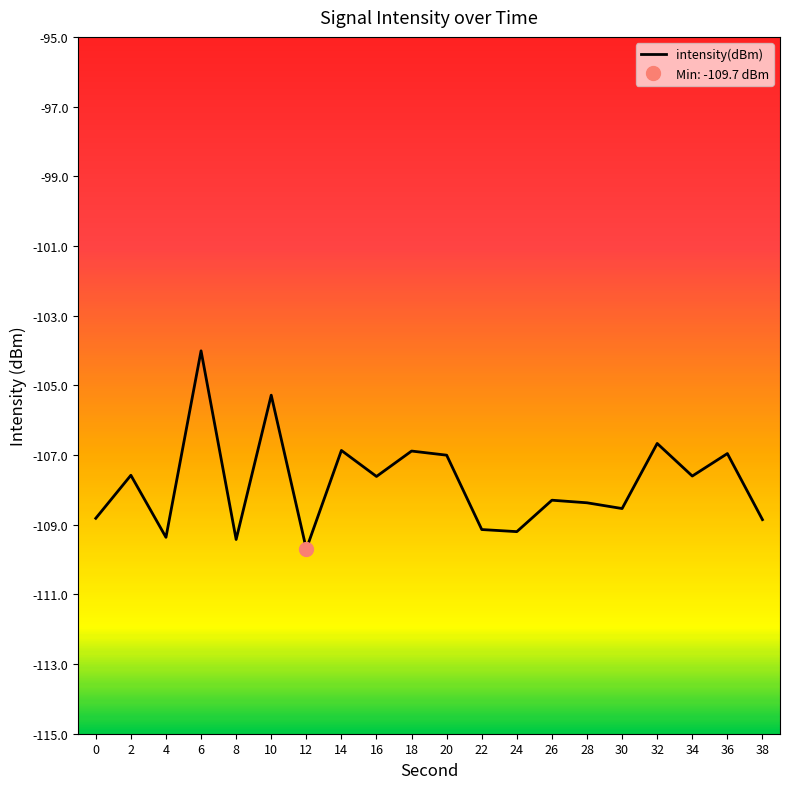

Does the chart have visible grid lines?

No